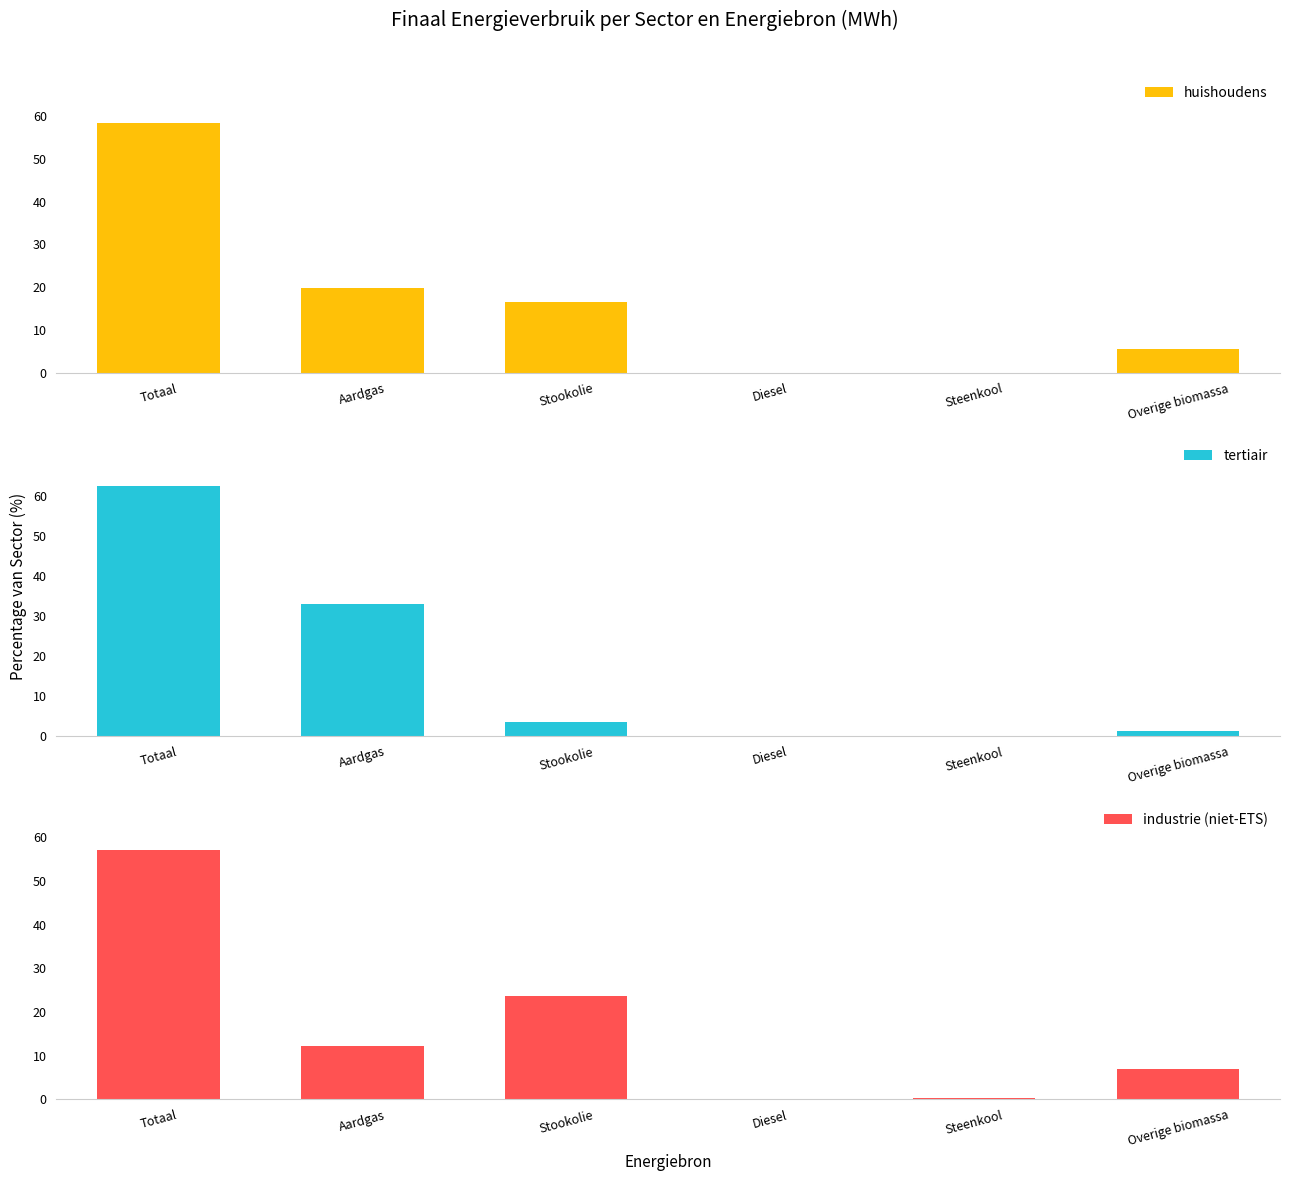

Which series has the widest spread of values?

tertiair